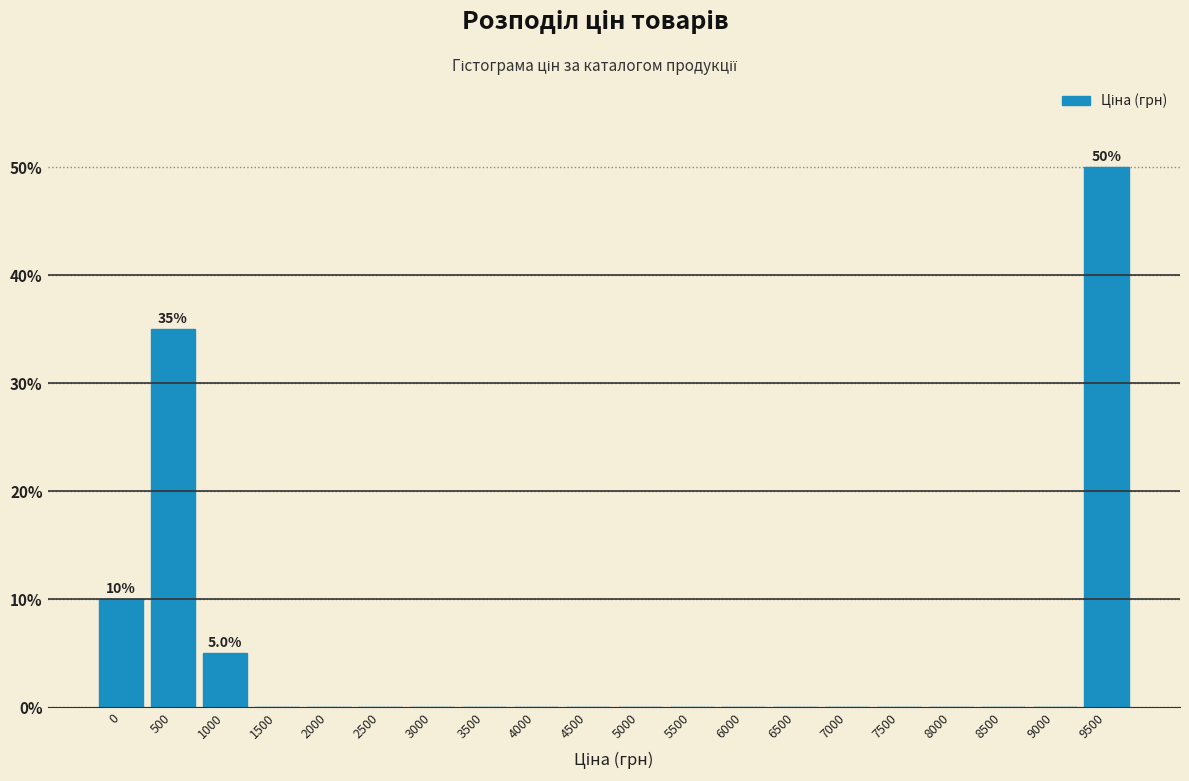

Reading left to right, extract all data points from this chart.

0=10	500=35	1000=5	1500=0	2000=0	2500=0	3000=0	3500=0	4000=0	4500=0	5000=0	5500=0	6000=0	6500=0	7000=0	7500=0	8000=0	8500=0	9000=0	9500=50